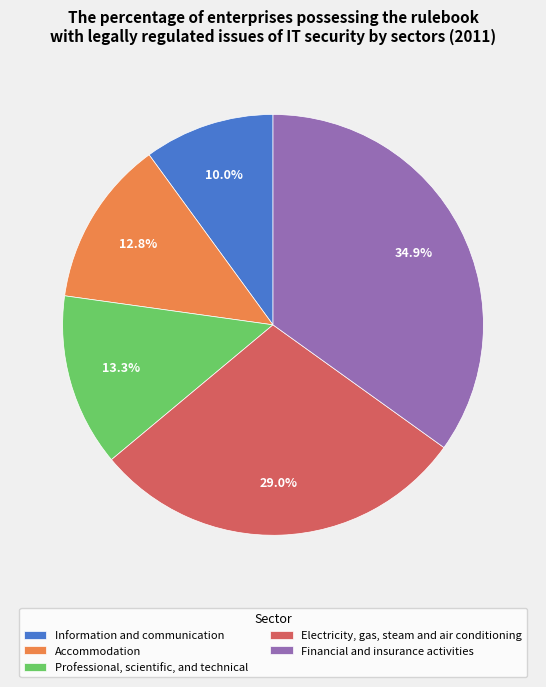

What is the ratio of the value at Electricity, gas, steam and air conditioning to the value at Information and communication?

2.9